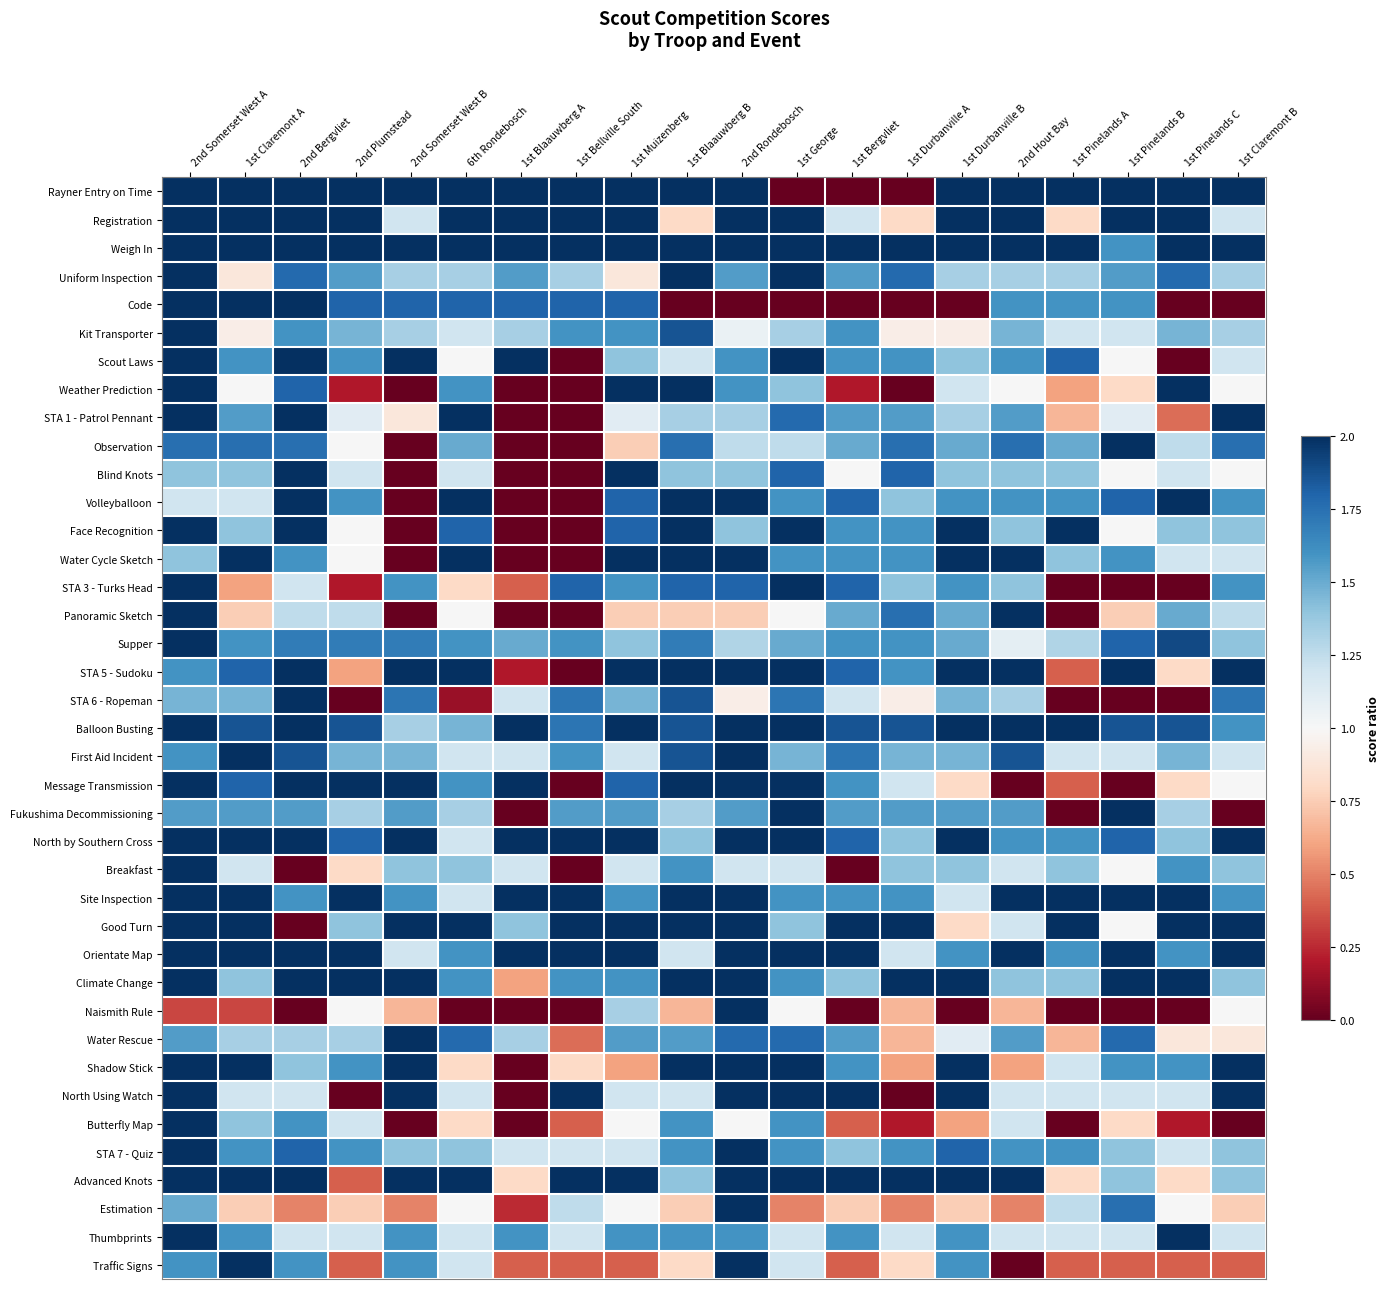

Reading right to left, what are all the values shown in this chart?

Rayner Entry on Time: 1st Claremont B=0.5	1st Pinelands C=0.5	1st Pinelands B=0.5	1st Pinelands A=0.5	2nd Hout Bay=0.5	1st Durbanville B=0.5	1st Durbanville A=-0.5	1st Bergvliet=-0.5	1st George=-0.5	2nd Rondebosch=0.5	1st Blaauwberg B=0.5	1st Muizenberg=0.5	1st Bellville South=0.5	1st Blaauwberg A=0.5	6th Rondebosch=0.5	2nd Somerset West B=0.5	2nd Plumstead=0.5	2nd Bergvliet=0.5	1st Claremont A=0.5	2nd Somerset West A=0.5
Registration: 1st Claremont B=0.1	1st Pinelands C=0.5	1st Pinelands B=0.5	1st Pinelands A=-0.1	2nd Hout Bay=0.5	1st Durbanville B=0.5	1st Durbanville A=-0.1	1st Bergvliet=0.1	1st George=0.5	2nd Rondebosch=0.5	1st Blaauwberg B=-0.1	1st Muizenberg=0.5	1st Bellville South=0.5	1st Blaauwberg A=0.5	6th Rondebosch=0.5	2nd Somerset West B=0.1	2nd Plumstead=0.5	2nd Bergvliet=0.5	1st Claremont A=0.5	2nd Somerset West A=0.5
Weigh In: 1st Claremont B=0.5	1st Pinelands C=0.5	1st Pinelands B=0.3	1st Pinelands A=0.5	2nd Hout Bay=0.5	1st Durbanville B=0.5	1st Durbanville A=0.5	1st Bergvliet=0.5	1st George=0.5	2nd Rondebosch=0.5	1st Blaauwberg B=0.5	1st Muizenberg=0.5	1st Bellville South=0.5	1st Blaauwberg A=0.5	6th Rondebosch=0.5	2nd Somerset West B=0.5	2nd Plumstead=0.5	2nd Bergvliet=0.5	1st Claremont A=0.5	2nd Somerset West A=0.5
Uniform Inspection: 1st Claremont B=0.2	1st Pinelands C=0.4	1st Pinelands B=0.3	1st Pinelands A=0.2	2nd Hout Bay=0.2	1st Durbanville B=0.2	1st Durbanville A=0.4	1st Bergvliet=0.3	1st George=0.5	2nd Rondebosch=0.3	1st Blaauwberg B=0.5	1st Muizenberg=-0.1	1st Bellville South=0.2	1st Blaauwberg A=0.3	6th Rondebosch=0.2	2nd Somerset West B=0.2	2nd Plumstead=0.3	2nd Bergvliet=0.4	1st Claremont A=-0.1	2nd Somerset West A=0.5
Code: 1st Claremont B=-0.5	1st Pinelands C=-0.5	1st Pinelands B=0.3	1st Pinelands A=0.3	2nd Hout Bay=0.3	1st Durbanville B=-0.5	1st Durbanville A=-0.5	1st Bergvliet=-0.5	1st George=-0.5	2nd Rondebosch=-0.5	1st Blaauwberg B=-0.5	1st Muizenberg=0.4	1st Bellville South=0.4	1st Blaauwberg A=0.4	6th Rondebosch=0.4	2nd Somerset West B=0.4	2nd Plumstead=0.4	2nd Bergvliet=0.5	1st Claremont A=0.5	2nd Somerset West A=0.5
Kit Transporter: 1st Claremont B=0.2	1st Pinelands C=0.2	1st Pinelands B=0.1	1st Pinelands A=0.1	2nd Hout Bay=0.2	1st Durbanville B=-0.0	1st Durbanville A=-0.0	1st Bergvliet=0.3	1st George=0.2	2nd Rondebosch=0.0	1st Blaauwberg B=0.4	1st Muizenberg=0.3	1st Bellville South=0.3	1st Blaauwberg A=0.2	6th Rondebosch=0.1	2nd Somerset West B=0.2	2nd Plumstead=0.2	2nd Bergvliet=0.3	1st Claremont A=-0.0	2nd Somerset West A=0.5
Scout Laws: 1st Claremont B=0.1	1st Pinelands C=-0.5	1st Pinelands B=0.0	1st Pinelands A=0.4	2nd Hout Bay=0.3	1st Durbanville B=0.2	1st Durbanville A=0.3	1st Bergvliet=0.3	1st George=0.5	2nd Rondebosch=0.3	1st Blaauwberg B=0.1	1st Muizenberg=0.2	1st Bellville South=-0.5	1st Blaauwberg A=0.5	6th Rondebosch=0.0	2nd Somerset West B=0.5	2nd Plumstead=0.3	2nd Bergvliet=0.5	1st Claremont A=0.3	2nd Somerset West A=0.5
Weather Prediction: 1st Claremont B=0.0	1st Pinelands C=0.5	1st Pinelands B=-0.1	1st Pinelands A=-0.2	2nd Hout Bay=0.0	1st Durbanville B=0.1	1st Durbanville A=-0.5	1st Bergvliet=-0.4	1st George=0.2	2nd Rondebosch=0.3	1st Blaauwberg B=0.5	1st Muizenberg=0.5	1st Bellville South=-0.5	1st Blaauwberg A=-0.5	6th Rondebosch=0.3	2nd Somerset West B=-0.5	2nd Plumstead=-0.4	2nd Bergvliet=0.4	1st Claremont A=0.0	2nd Somerset West A=0.5
STA 1 - Patrol Pennant: 1st Claremont B=0.5	1st Pinelands C=-0.3	1st Pinelands B=0.1	1st Pinelands A=-0.2	2nd Hout Bay=0.3	1st Durbanville B=0.2	1st Durbanville A=0.3	1st Bergvliet=0.3	1st George=0.4	2nd Rondebosch=0.2	1st Blaauwberg B=0.2	1st Muizenberg=0.1	1st Bellville South=-0.5	1st Blaauwberg A=-0.5	6th Rondebosch=0.5	2nd Somerset West B=-0.1	2nd Plumstead=0.1	2nd Bergvliet=0.5	1st Claremont A=0.3	2nd Somerset West A=0.5
Observation: 1st Claremont B=0.4	1st Pinelands C=0.1	1st Pinelands B=0.5	1st Pinelands A=0.2	2nd Hout Bay=0.4	1st Durbanville B=0.2	1st Durbanville A=0.4	1st Bergvliet=0.2	1st George=0.1	2nd Rondebosch=0.1	1st Blaauwberg B=0.4	1st Muizenberg=-0.1	1st Bellville South=-0.5	1st Blaauwberg A=-0.5	6th Rondebosch=0.2	2nd Somerset West B=-0.5	2nd Plumstead=0.0	2nd Bergvliet=0.4	1st Claremont A=0.4	2nd Somerset West A=0.4
Blind Knots: 1st Claremont B=0.0	1st Pinelands C=0.1	1st Pinelands B=0.0	1st Pinelands A=0.2	2nd Hout Bay=0.2	1st Durbanville B=0.2	1st Durbanville A=0.4	1st Bergvliet=0.0	1st George=0.4	2nd Rondebosch=0.2	1st Blaauwberg B=0.2	1st Muizenberg=0.5	1st Bellville South=-0.5	1st Blaauwberg A=-0.5	6th Rondebosch=0.1	2nd Somerset West B=-0.5	2nd Plumstead=0.1	2nd Bergvliet=0.5	1st Claremont A=0.2	2nd Somerset West A=0.2
Volleyballoon: 1st Claremont B=0.3	1st Pinelands C=0.5	1st Pinelands B=0.4	1st Pinelands A=0.3	2nd Hout Bay=0.3	1st Durbanville B=0.3	1st Durbanville A=0.2	1st Bergvliet=0.4	1st George=0.3	2nd Rondebosch=0.5	1st Blaauwberg B=0.5	1st Muizenberg=0.4	1st Bellville South=-0.5	1st Blaauwberg A=-0.5	6th Rondebosch=0.5	2nd Somerset West B=-0.5	2nd Plumstead=0.3	2nd Bergvliet=0.5	1st Claremont A=0.1	2nd Somerset West A=0.1
Face Recognition: 1st Claremont B=0.2	1st Pinelands C=0.2	1st Pinelands B=0.0	1st Pinelands A=0.5	2nd Hout Bay=0.2	1st Durbanville B=0.5	1st Durbanville A=0.3	1st Bergvliet=0.3	1st George=0.5	2nd Rondebosch=0.2	1st Blaauwberg B=0.5	1st Muizenberg=0.4	1st Bellville South=-0.5	1st Blaauwberg A=-0.5	6th Rondebosch=0.4	2nd Somerset West B=-0.5	2nd Plumstead=0.0	2nd Bergvliet=0.5	1st Claremont A=0.2	2nd Somerset West A=0.5
Water Cycle Sketch: 1st Claremont B=0.1	1st Pinelands C=0.1	1st Pinelands B=0.3	1st Pinelands A=0.2	2nd Hout Bay=0.5	1st Durbanville B=0.5	1st Durbanville A=0.3	1st Bergvliet=0.3	1st George=0.3	2nd Rondebosch=0.5	1st Blaauwberg B=0.5	1st Muizenberg=0.5	1st Bellville South=-0.5	1st Blaauwberg A=-0.5	6th Rondebosch=0.5	2nd Somerset West B=-0.5	2nd Plumstead=0.0	2nd Bergvliet=0.3	1st Claremont A=0.5	2nd Somerset West A=0.2
STA 3 - Turks Head: 1st Claremont B=0.3	1st Pinelands C=-0.5	1st Pinelands B=-0.5	1st Pinelands A=-0.5	2nd Hout Bay=0.2	1st Durbanville B=0.3	1st Durbanville A=0.2	1st Bergvliet=0.4	1st George=0.5	2nd Rondebosch=0.4	1st Blaauwberg B=0.4	1st Muizenberg=0.3	1st Bellville South=0.4	1st Blaauwberg A=-0.3	6th Rondebosch=-0.1	2nd Somerset West B=0.3	2nd Plumstead=-0.4	2nd Bergvliet=0.1	1st Claremont A=-0.2	2nd Somerset West A=0.5
Panoramic Sketch: 1st Claremont B=0.1	1st Pinelands C=0.2	1st Pinelands B=-0.1	1st Pinelands A=-0.5	2nd Hout Bay=0.5	1st Durbanville B=0.2	1st Durbanville A=0.4	1st Bergvliet=0.2	1st George=0.0	2nd Rondebosch=-0.1	1st Blaauwberg B=-0.1	1st Muizenberg=-0.1	1st Bellville South=-0.5	1st Blaauwberg A=-0.5	6th Rondebosch=0.0	2nd Somerset West B=-0.5	2nd Plumstead=0.1	2nd Bergvliet=0.1	1st Claremont A=-0.1	2nd Somerset West A=0.5
Supper: 1st Claremont B=0.2	1st Pinelands C=0.4	1st Pinelands B=0.4	1st Pinelands A=0.2	2nd Hout Bay=0.1	1st Durbanville B=0.2	1st Durbanville A=0.3	1st Bergvliet=0.3	1st George=0.2	2nd Rondebosch=0.2	1st Blaauwberg B=0.3	1st Muizenberg=0.2	1st Bellville South=0.3	1st Blaauwberg A=0.2	6th Rondebosch=0.3	2nd Somerset West B=0.3	2nd Plumstead=0.3	2nd Bergvliet=0.3	1st Claremont A=0.3	2nd Somerset West A=0.5
STA 5 - Sudoku: 1st Claremont B=0.5	1st Pinelands C=-0.1	1st Pinelands B=0.5	1st Pinelands A=-0.3	2nd Hout Bay=0.5	1st Durbanville B=0.5	1st Durbanville A=0.3	1st Bergvliet=0.4	1st George=0.5	2nd Rondebosch=0.5	1st Blaauwberg B=0.5	1st Muizenberg=0.5	1st Bellville South=-0.5	1st Blaauwberg A=-0.4	6th Rondebosch=0.5	2nd Somerset West B=0.5	2nd Plumstead=-0.2	2nd Bergvliet=0.5	1st Claremont A=0.4	2nd Somerset West A=0.3
STA 6 - Ropeman: 1st Claremont B=0.4	1st Pinelands C=-0.5	1st Pinelands B=-0.5	1st Pinelands A=-0.5	2nd Hout Bay=0.2	1st Durbanville B=0.2	1st Durbanville A=-0.0	1st Bergvliet=0.1	1st George=0.4	2nd Rondebosch=-0.0	1st Blaauwberg B=0.4	1st Muizenberg=0.2	1st Bellville South=0.4	1st Blaauwberg A=0.1	6th Rondebosch=-0.4	2nd Somerset West B=0.4	2nd Plumstead=-0.5	2nd Bergvliet=0.5	1st Claremont A=0.2	2nd Somerset West A=0.2
Balloon Busting: 1st Claremont B=0.3	1st Pinelands C=0.4	1st Pinelands B=0.4	1st Pinelands A=0.5	2nd Hout Bay=0.5	1st Durbanville B=0.5	1st Durbanville A=0.4	1st Bergvliet=0.4	1st George=0.5	2nd Rondebosch=0.5	1st Blaauwberg B=0.4	1st Muizenberg=0.5	1st Bellville South=0.4	1st Blaauwberg A=0.5	6th Rondebosch=0.2	2nd Somerset West B=0.2	2nd Plumstead=0.4	2nd Bergvliet=0.5	1st Claremont A=0.4	2nd Somerset West A=0.5
First Aid Incident: 1st Claremont B=0.1	1st Pinelands C=0.2	1st Pinelands B=0.1	1st Pinelands A=0.1	2nd Hout Bay=0.4	1st Durbanville B=0.2	1st Durbanville A=0.2	1st Bergvliet=0.4	1st George=0.2	2nd Rondebosch=0.5	1st Blaauwberg B=0.4	1st Muizenberg=0.1	1st Bellville South=0.3	1st Blaauwberg A=0.1	6th Rondebosch=0.1	2nd Somerset West B=0.2	2nd Plumstead=0.2	2nd Bergvliet=0.4	1st Claremont A=0.5	2nd Somerset West A=0.3
Message Transmission: 1st Claremont B=0.0	1st Pinelands C=-0.1	1st Pinelands B=-0.5	1st Pinelands A=-0.3	2nd Hout Bay=-0.5	1st Durbanville B=-0.1	1st Durbanville A=0.1	1st Bergvliet=0.3	1st George=0.5	2nd Rondebosch=0.5	1st Blaauwberg B=0.5	1st Muizenberg=0.4	1st Bellville South=-0.5	1st Blaauwberg A=0.5	6th Rondebosch=0.3	2nd Somerset West B=0.5	2nd Plumstead=0.5	2nd Bergvliet=0.5	1st Claremont A=0.4	2nd Somerset West A=0.5
Fukushima Decommissioning: 1st Claremont B=-0.5	1st Pinelands C=0.2	1st Pinelands B=0.5	1st Pinelands A=-0.5	2nd Hout Bay=0.3	1st Durbanville B=0.3	1st Durbanville A=0.3	1st Bergvliet=0.3	1st George=0.5	2nd Rondebosch=0.3	1st Blaauwberg B=0.2	1st Muizenberg=0.3	1st Bellville South=0.3	1st Blaauwberg A=-0.5	6th Rondebosch=0.2	2nd Somerset West B=0.3	2nd Plumstead=0.2	2nd Bergvliet=0.3	1st Claremont A=0.3	2nd Somerset West A=0.3
North by Southern Cross: 1st Claremont B=0.5	1st Pinelands C=0.2	1st Pinelands B=0.4	1st Pinelands A=0.3	2nd Hout Bay=0.3	1st Durbanville B=0.5	1st Durbanville A=0.2	1st Bergvliet=0.4	1st George=0.5	2nd Rondebosch=0.5	1st Blaauwberg B=0.2	1st Muizenberg=0.5	1st Bellville South=0.5	1st Blaauwberg A=0.5	6th Rondebosch=0.1	2nd Somerset West B=0.5	2nd Plumstead=0.4	2nd Bergvliet=0.5	1st Claremont A=0.5	2nd Somerset West A=0.5
Breakfast: 1st Claremont B=0.2	1st Pinelands C=0.3	1st Pinelands B=0.0	1st Pinelands A=0.2	2nd Hout Bay=0.1	1st Durbanville B=0.2	1st Durbanville A=0.2	1st Bergvliet=-0.5	1st George=0.1	2nd Rondebosch=0.1	1st Blaauwberg B=0.3	1st Muizenberg=0.1	1st Bellville South=-0.5	1st Blaauwberg A=0.1	6th Rondebosch=0.2	2nd Somerset West B=0.2	2nd Plumstead=-0.1	2nd Bergvliet=-0.5	1st Claremont A=0.1	2nd Somerset West A=0.5
Site Inspection: 1st Claremont B=0.3	1st Pinelands C=0.5	1st Pinelands B=0.5	1st Pinelands A=0.5	2nd Hout Bay=0.5	1st Durbanville B=0.1	1st Durbanville A=0.3	1st Bergvliet=0.3	1st George=0.3	2nd Rondebosch=0.5	1st Blaauwberg B=0.5	1st Muizenberg=0.3	1st Bellville South=0.5	1st Blaauwberg A=0.5	6th Rondebosch=0.1	2nd Somerset West B=0.3	2nd Plumstead=0.5	2nd Bergvliet=0.3	1st Claremont A=0.5	2nd Somerset West A=0.5
Good Turn: 1st Claremont B=0.5	1st Pinelands C=0.5	1st Pinelands B=0.0	1st Pinelands A=0.5	2nd Hout Bay=0.1	1st Durbanville B=-0.1	1st Durbanville A=0.5	1st Bergvliet=0.5	1st George=0.2	2nd Rondebosch=0.5	1st Blaauwberg B=0.5	1st Muizenberg=0.5	1st Bellville South=0.5	1st Blaauwberg A=0.2	6th Rondebosch=0.5	2nd Somerset West B=0.5	2nd Plumstead=0.2	2nd Bergvliet=-0.5	1st Claremont A=0.5	2nd Somerset West A=0.5
Orientate Map: 1st Claremont B=0.5	1st Pinelands C=0.3	1st Pinelands B=0.5	1st Pinelands A=0.3	2nd Hout Bay=0.5	1st Durbanville B=0.3	1st Durbanville A=0.1	1st Bergvliet=0.5	1st George=0.5	2nd Rondebosch=0.5	1st Blaauwberg B=0.1	1st Muizenberg=0.5	1st Bellville South=0.5	1st Blaauwberg A=0.5	6th Rondebosch=0.3	2nd Somerset West B=0.1	2nd Plumstead=0.5	2nd Bergvliet=0.5	1st Claremont A=0.5	2nd Somerset West A=0.5
Climate Change: 1st Claremont B=0.2	1st Pinelands C=0.5	1st Pinelands B=0.5	1st Pinelands A=0.2	2nd Hout Bay=0.2	1st Durbanville B=0.5	1st Durbanville A=0.5	1st Bergvliet=0.2	1st George=0.3	2nd Rondebosch=0.5	1st Blaauwberg B=0.5	1st Muizenberg=0.3	1st Bellville South=0.3	1st Blaauwberg A=-0.2	6th Rondebosch=0.3	2nd Somerset West B=0.5	2nd Plumstead=0.5	2nd Bergvliet=0.5	1st Claremont A=0.2	2nd Somerset West A=0.5
Naismith Rule: 1st Claremont B=0.0	1st Pinelands C=-0.5	1st Pinelands B=-0.5	1st Pinelands A=-0.5	2nd Hout Bay=-0.2	1st Durbanville B=-0.5	1st Durbanville A=-0.2	1st Bergvliet=-0.5	1st George=0.0	2nd Rondebosch=0.5	1st Blaauwberg B=-0.2	1st Muizenberg=0.2	1st Bellville South=-0.5	1st Blaauwberg A=-0.5	6th Rondebosch=-0.5	2nd Somerset West B=-0.2	2nd Plumstead=0.0	2nd Bergvliet=-0.5	1st Claremont A=-0.3	2nd Somerset West A=-0.3
Water Rescue: 1st Claremont B=-0.1	1st Pinelands C=-0.1	1st Pinelands B=0.4	1st Pinelands A=-0.2	2nd Hout Bay=0.3	1st Durbanville B=0.1	1st Durbanville A=-0.2	1st Bergvliet=0.3	1st George=0.4	2nd Rondebosch=0.4	1st Blaauwberg B=0.3	1st Muizenberg=0.3	1st Bellville South=-0.3	1st Blaauwberg A=0.2	6th Rondebosch=0.4	2nd Somerset West B=0.5	2nd Plumstead=0.2	2nd Bergvliet=0.2	1st Claremont A=0.2	2nd Somerset West A=0.3
Shadow Stick: 1st Claremont B=0.5	1st Pinelands C=0.3	1st Pinelands B=0.3	1st Pinelands A=0.1	2nd Hout Bay=-0.2	1st Durbanville B=0.5	1st Durbanville A=-0.2	1st Bergvliet=0.3	1st George=0.5	2nd Rondebosch=0.5	1st Blaauwberg B=0.5	1st Muizenberg=-0.2	1st Bellville South=-0.1	1st Blaauwberg A=-0.5	6th Rondebosch=-0.1	2nd Somerset West B=0.5	2nd Plumstead=0.3	2nd Bergvliet=0.2	1st Claremont A=0.5	2nd Somerset West A=0.5
North Using Watch: 1st Claremont B=0.5	1st Pinelands C=0.1	1st Pinelands B=0.1	1st Pinelands A=0.1	2nd Hout Bay=0.1	1st Durbanville B=0.5	1st Durbanville A=-0.5	1st Bergvliet=0.5	1st George=0.5	2nd Rondebosch=0.5	1st Blaauwberg B=0.1	1st Muizenberg=0.1	1st Bellville South=0.5	1st Blaauwberg A=-0.5	6th Rondebosch=0.1	2nd Somerset West B=0.5	2nd Plumstead=-0.5	2nd Bergvliet=0.1	1st Claremont A=0.1	2nd Somerset West A=0.5
Butterfly Map: 1st Claremont B=-0.5	1st Pinelands C=-0.4	1st Pinelands B=-0.1	1st Pinelands A=-0.5	2nd Hout Bay=0.1	1st Durbanville B=-0.2	1st Durbanville A=-0.4	1st Bergvliet=-0.3	1st George=0.3	2nd Rondebosch=0.0	1st Blaauwberg B=0.3	1st Muizenberg=0.0	1st Bellville South=-0.3	1st Blaauwberg A=-0.5	6th Rondebosch=-0.1	2nd Somerset West B=-0.5	2nd Plumstead=0.1	2nd Bergvliet=0.3	1st Claremont A=0.2	2nd Somerset West A=0.5
STA 7 - Quiz: 1st Claremont B=0.2	1st Pinelands C=0.1	1st Pinelands B=0.2	1st Pinelands A=0.3	2nd Hout Bay=0.3	1st Durbanville B=0.4	1st Durbanville A=0.3	1st Bergvliet=0.2	1st George=0.3	2nd Rondebosch=0.5	1st Blaauwberg B=0.3	1st Muizenberg=0.1	1st Bellville South=0.1	1st Blaauwberg A=0.1	6th Rondebosch=0.2	2nd Somerset West B=0.2	2nd Plumstead=0.3	2nd Bergvliet=0.4	1st Claremont A=0.3	2nd Somerset West A=0.5
Advanced Knots: 1st Claremont B=0.2	1st Pinelands C=-0.1	1st Pinelands B=0.2	1st Pinelands A=-0.1	2nd Hout Bay=0.5	1st Durbanville B=0.5	1st Durbanville A=0.5	1st Bergvliet=0.5	1st George=0.5	2nd Rondebosch=0.5	1st Blaauwberg B=0.2	1st Muizenberg=0.5	1st Bellville South=0.5	1st Blaauwberg A=-0.1	6th Rondebosch=0.5	2nd Somerset West B=0.5	2nd Plumstead=-0.3	2nd Bergvliet=0.5	1st Claremont A=0.5	2nd Somerset West A=0.5
Estimation: 1st Claremont B=-0.1	1st Pinelands C=0.0	1st Pinelands B=0.4	1st Pinelands A=0.1	2nd Hout Bay=-0.2	1st Durbanville B=-0.1	1st Durbanville A=-0.2	1st Bergvliet=-0.1	1st George=-0.2	2nd Rondebosch=0.5	1st Blaauwberg B=-0.1	1st Muizenberg=0.0	1st Bellville South=0.1	1st Blaauwberg A=-0.4	6th Rondebosch=0.0	2nd Somerset West B=-0.2	2nd Plumstead=-0.1	2nd Bergvliet=-0.2	1st Claremont A=-0.1	2nd Somerset West A=0.2
Thumbprints: 1st Claremont B=0.1	1st Pinelands C=0.5	1st Pinelands B=0.1	1st Pinelands A=0.1	2nd Hout Bay=0.1	1st Durbanville B=0.3	1st Durbanville A=0.1	1st Bergvliet=0.3	1st George=0.1	2nd Rondebosch=0.3	1st Blaauwberg B=0.3	1st Muizenberg=0.3	1st Bellville South=0.1	1st Blaauwberg A=0.3	6th Rondebosch=0.1	2nd Somerset West B=0.3	2nd Plumstead=0.1	2nd Bergvliet=0.1	1st Claremont A=0.3	2nd Somerset West A=0.5
Traffic Signs: 1st Claremont B=-0.3	1st Pinelands C=-0.3	1st Pinelands B=-0.3	1st Pinelands A=-0.3	2nd Hout Bay=-0.5	1st Durbanville B=0.3	1st Durbanville A=-0.1	1st Bergvliet=-0.3	1st George=0.1	2nd Rondebosch=0.5	1st Blaauwberg B=-0.1	1st Muizenberg=-0.3	1st Bellville South=-0.3	1st Blaauwberg A=-0.3	6th Rondebosch=0.1	2nd Somerset West B=0.3	2nd Plumstead=-0.3	2nd Bergvliet=0.3	1st Claremont A=0.5	2nd Somerset West A=0.3